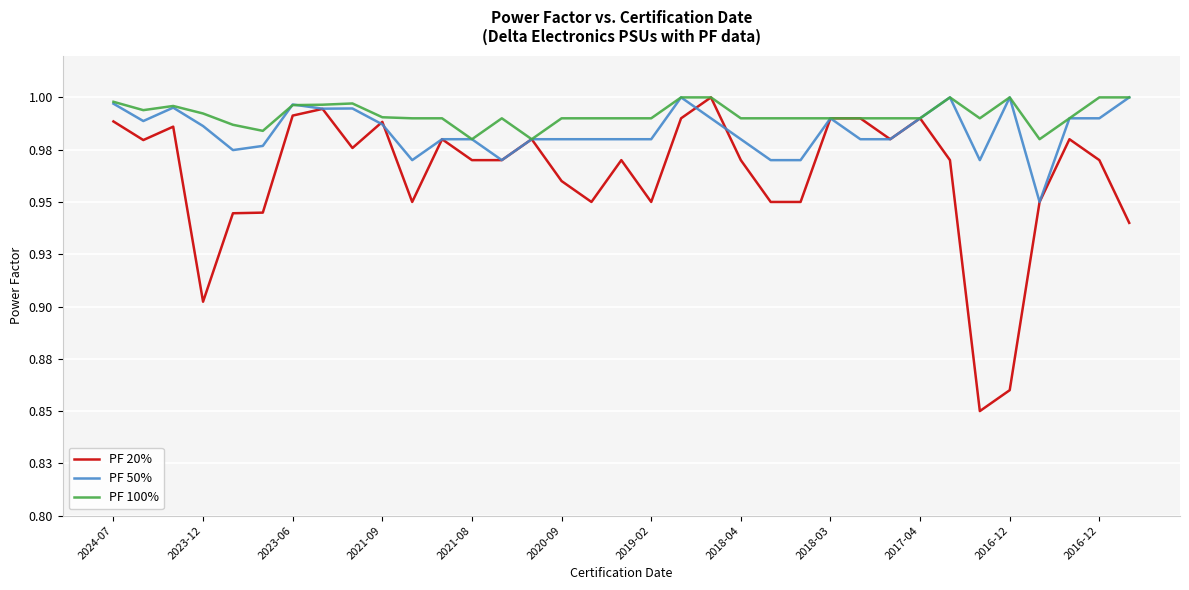

What is the minimum value shown in the chart?

0.8